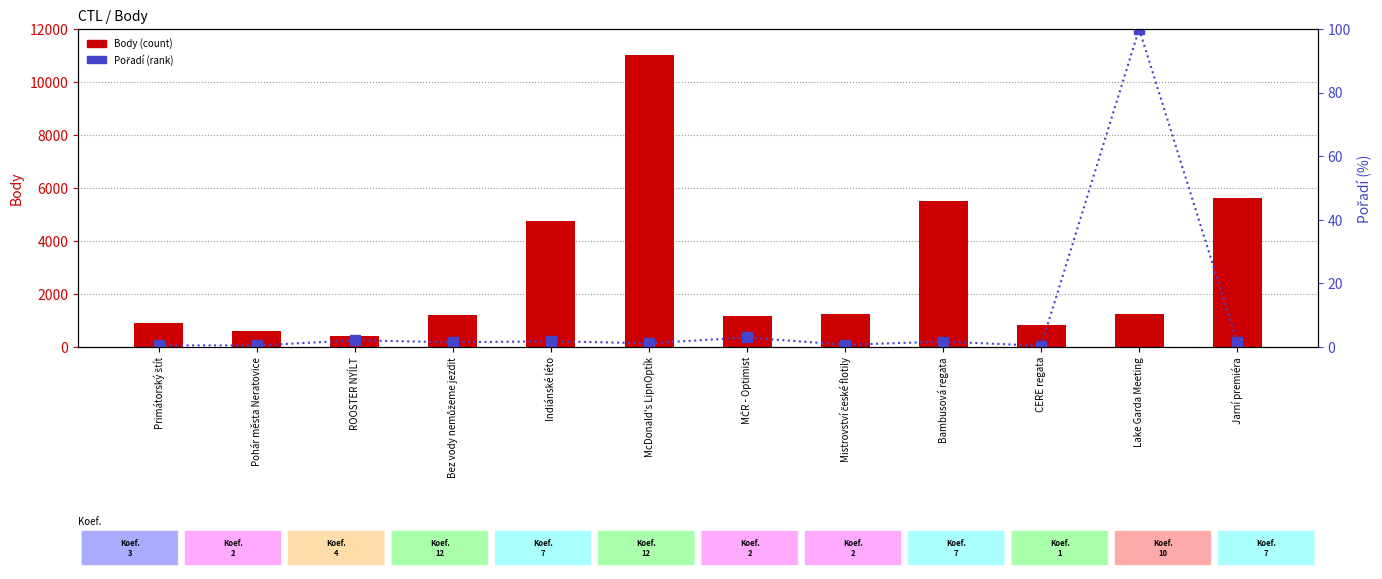

Reading left to right, extract all data points from this chart.

Body (count): 915.0	610.0	404.0	1212.0	4748.0	11033.0	1185.0	1235.0	5527.0	841.0	1250.0	5640.0
Pořadí (percentile rank): 0.5	0.5	2.1	1.5	1.8	1.2	3.0	0.7	1.7	0.4	100.0	1.5